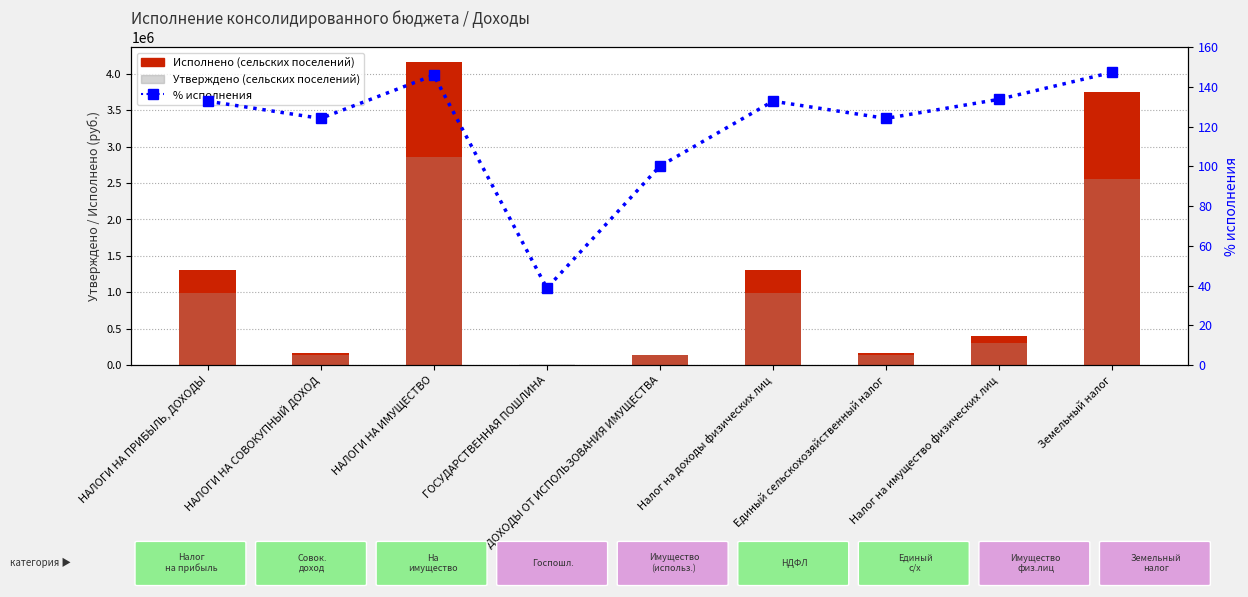

What is the maximum value shown in the chart?

4160120.6